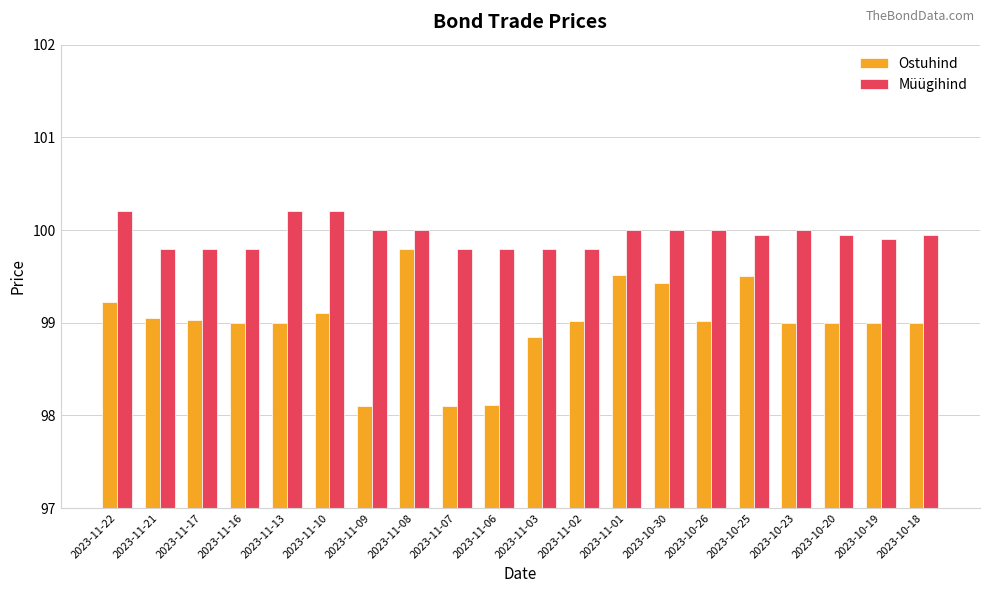

How many groups of bars are there?

20